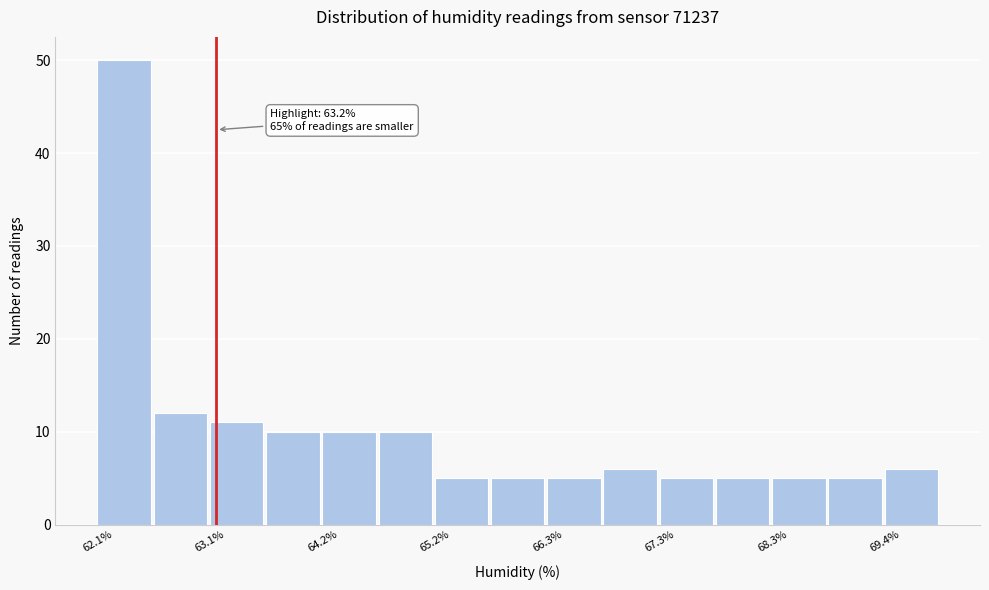

Around what value on the x-axis is the tallest bar? Give the approximate position of its centre, as read against the axis.

62.4